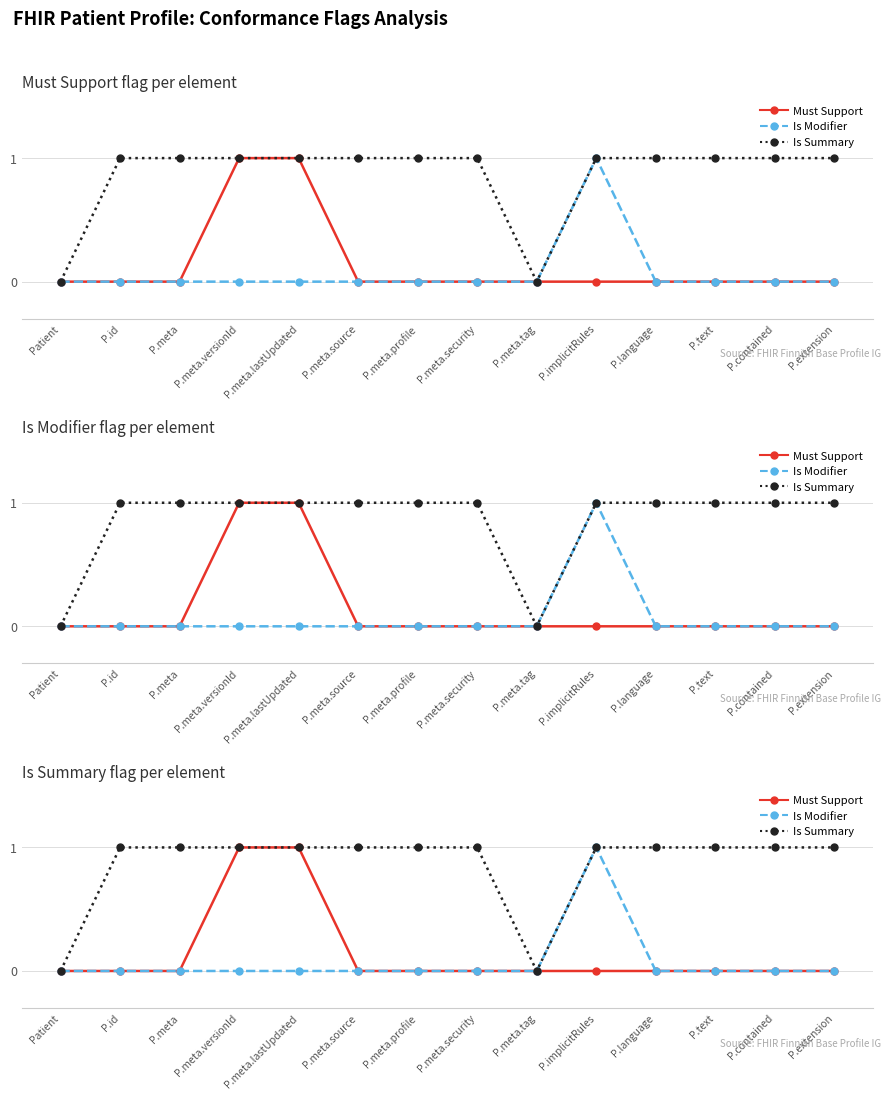

True or false: Is Modifier and Is Summary cross at least once.

False